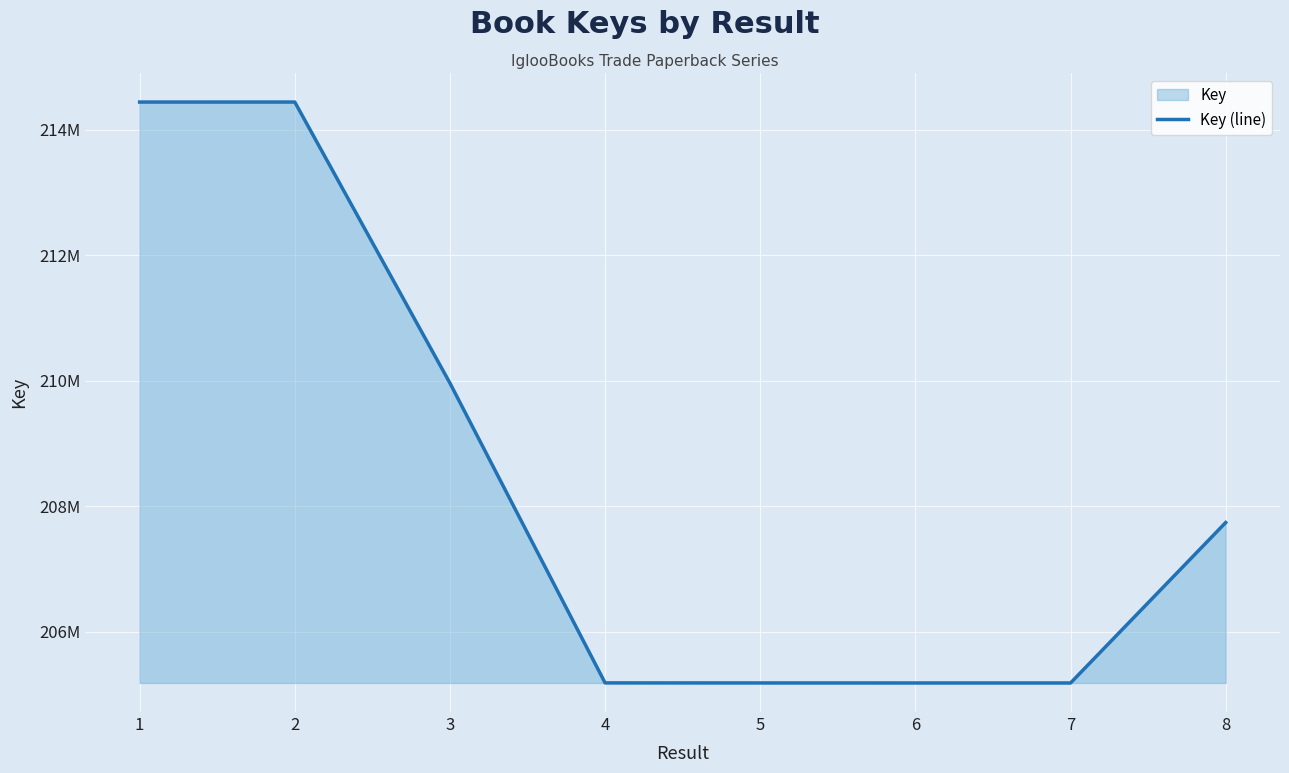

Reading left to right, extract all data points from this chart.

214439770	214439916	209963521	205189298	205188626	205188131	205188078	207743332